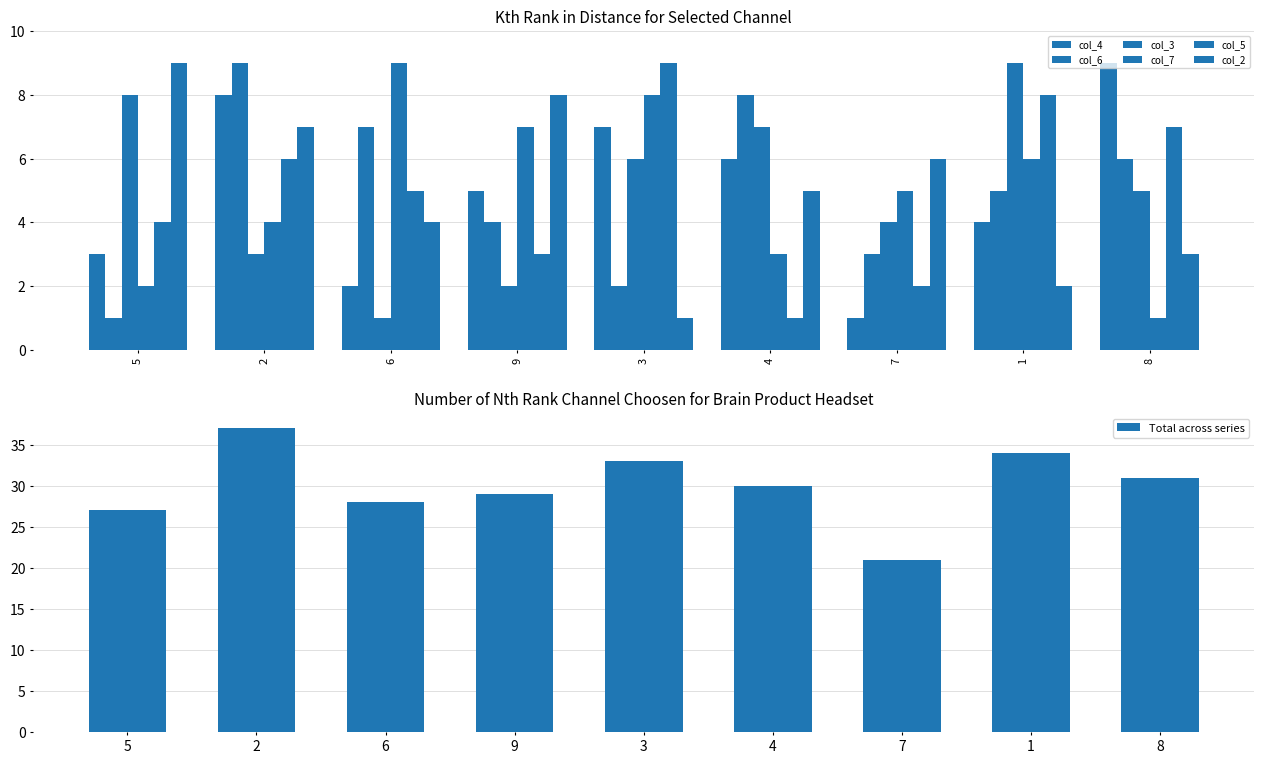

What is the value of the col_3 bar at the 3rd from the left?

1